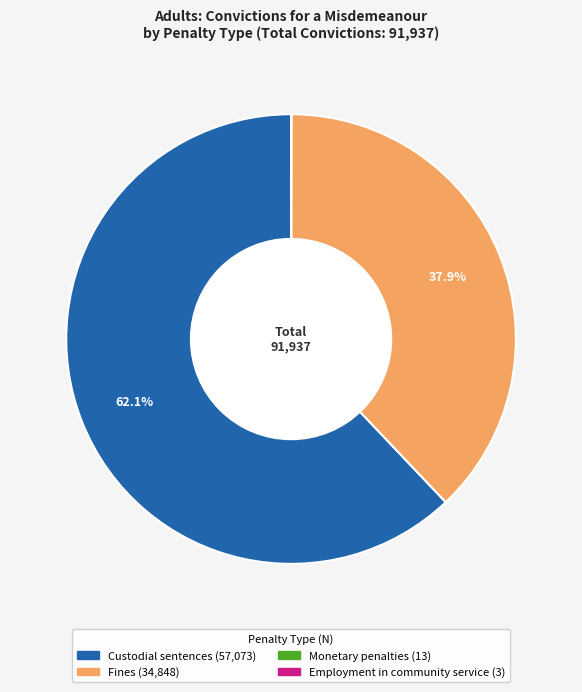

To the nearest percent, what is the average slice percentage?

25%